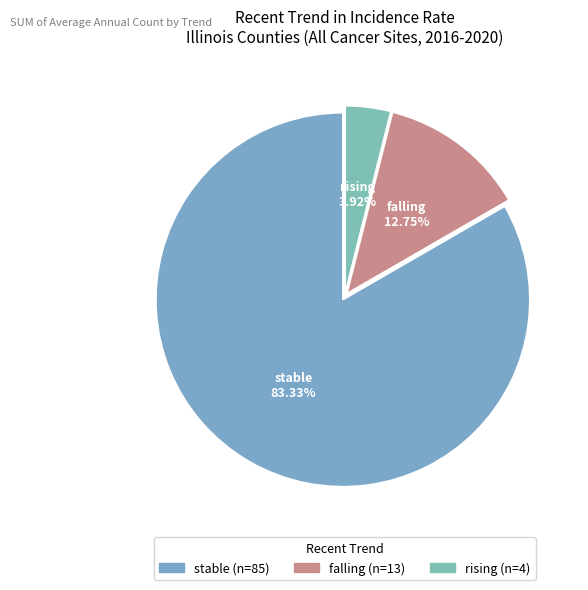

To the nearest percent, what percentage of the pie is falling?

13%